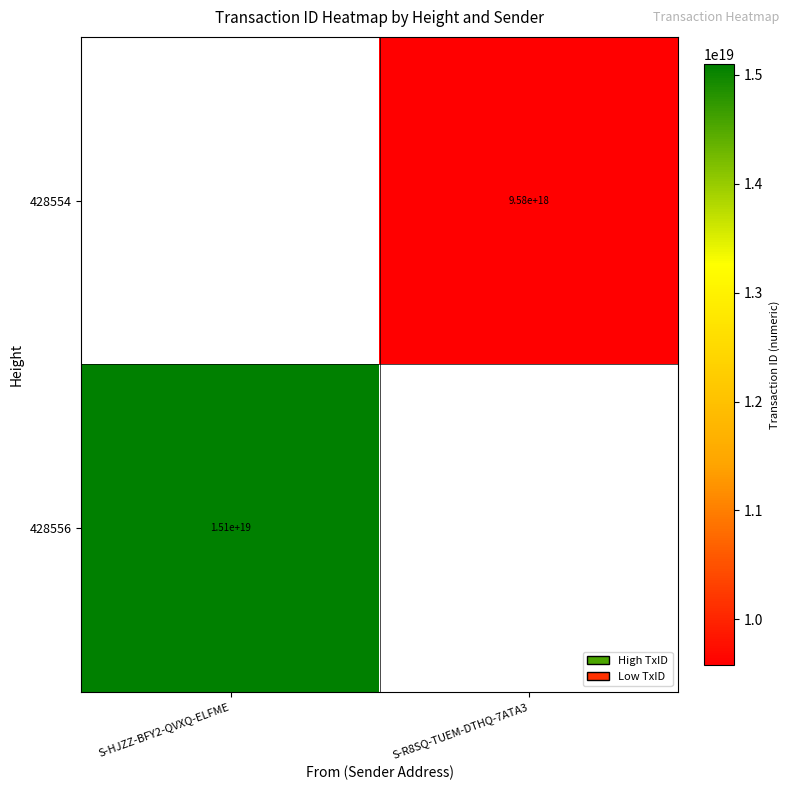

True or false: 428556 has a value of 15100000000000000000 at S-HJZZ-BFY2-QVXQ-ELFME.

True